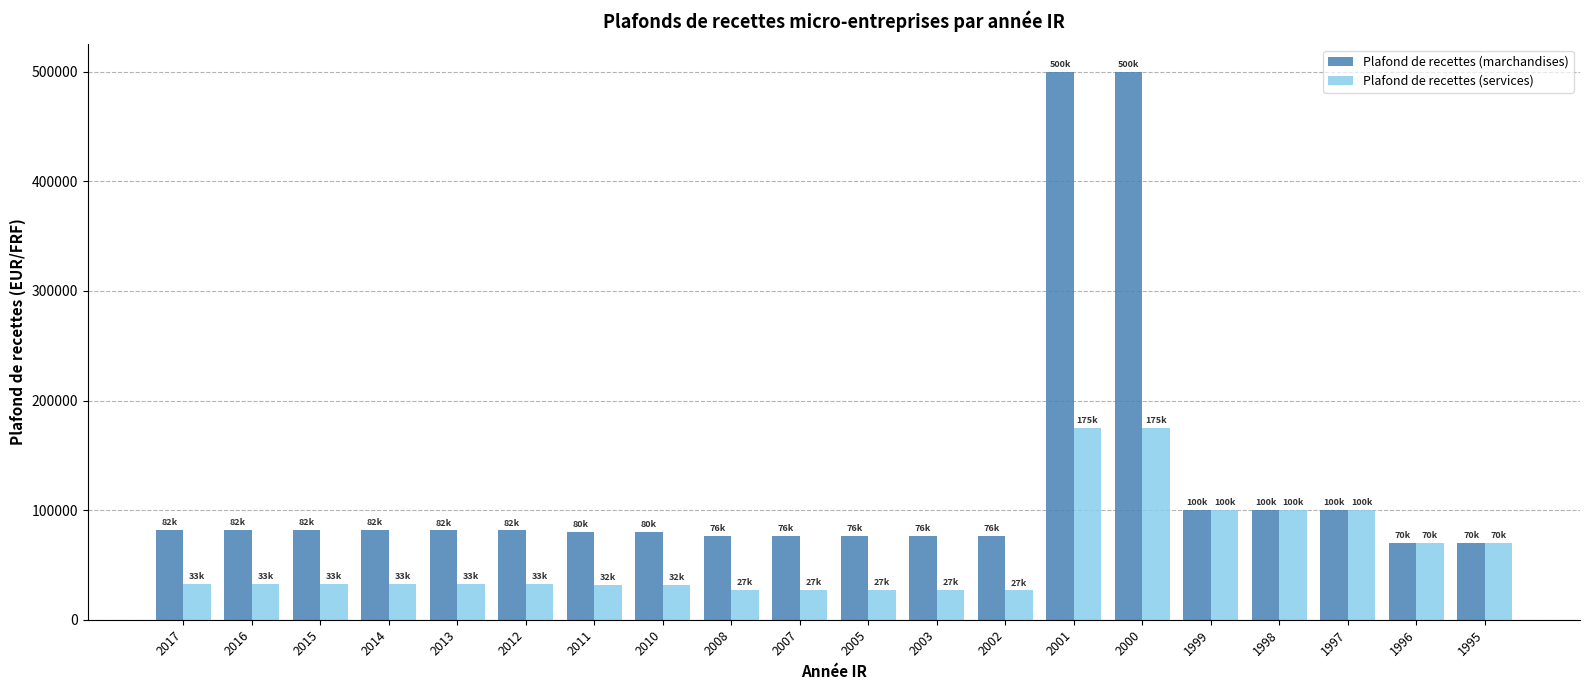

At how many categories does at least one series exceed 186774?

2